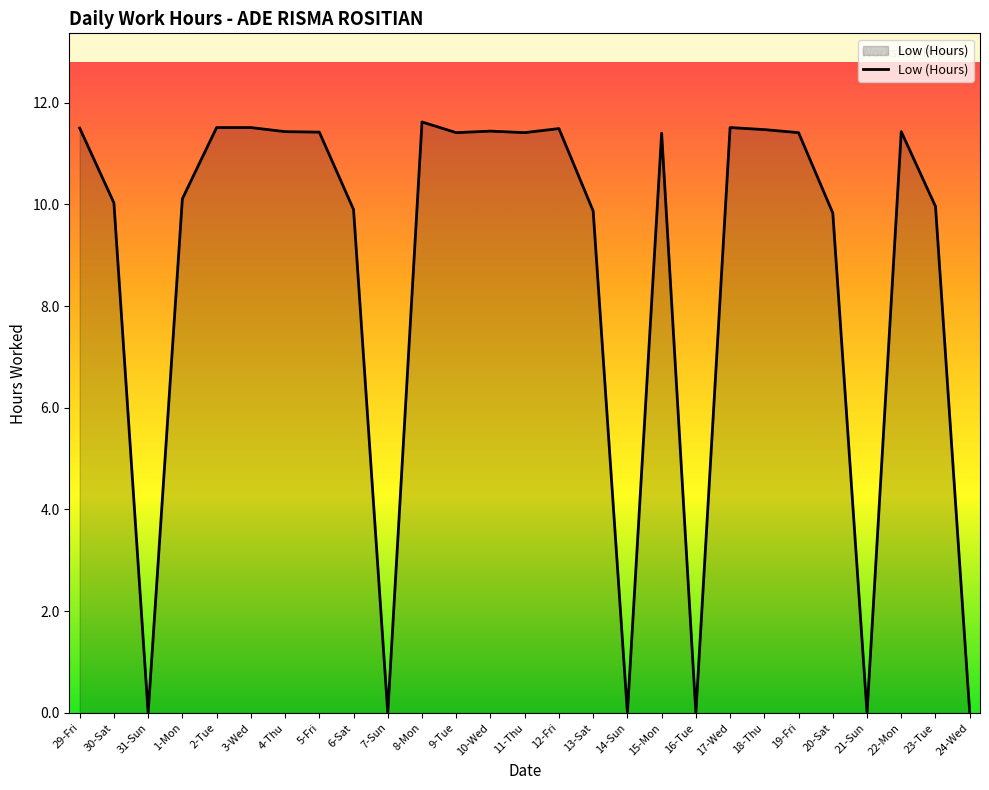

True or false: the data shows 16.4 at 1-Mon.

False